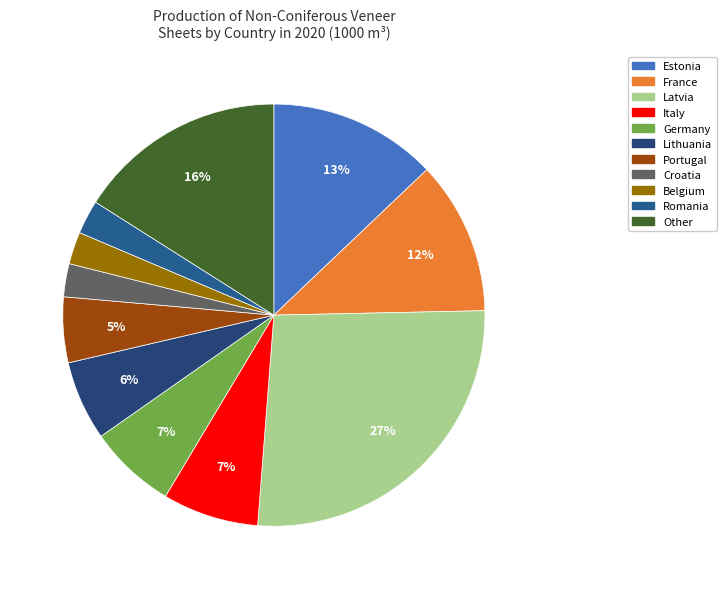

Count the number of slices in the pie.

11